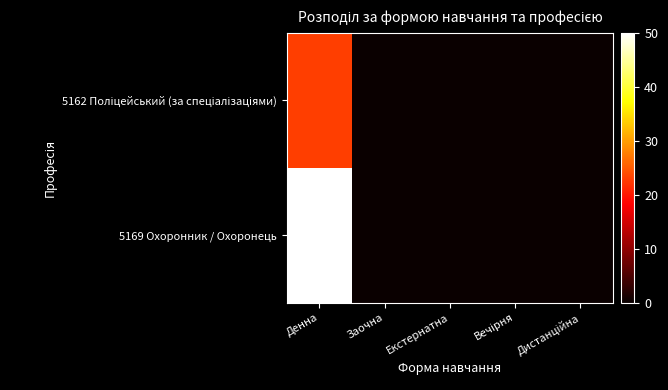

Count the number of categories in the chart.

5